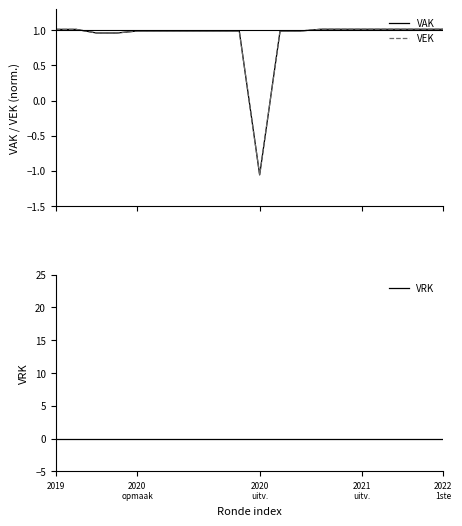

After their last crossing, which series has the higher values: VAK or VRK?

VAK